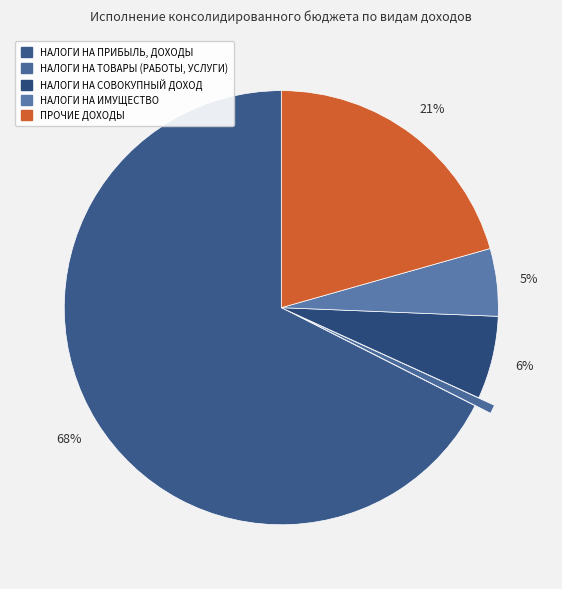

What is the largest slice in the pie chart?

НАЛОГИ НА ПРИБЫЛЬ, ДОХОДЫ